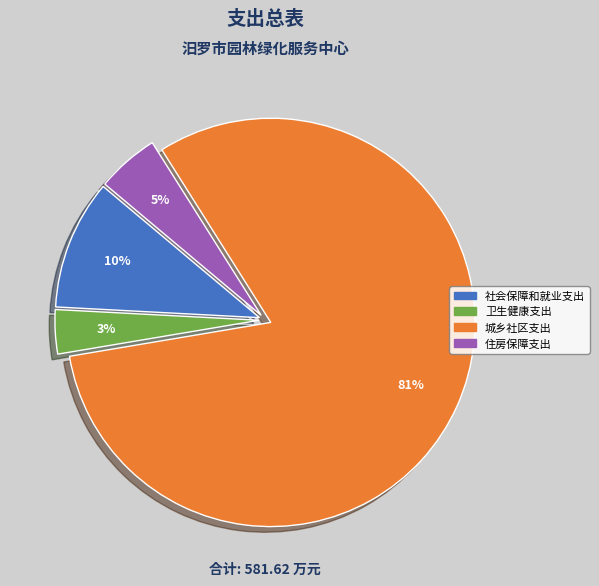

What is the ratio of the value at 住房保障支出 to the value at 社会保障和就业支出?

0.5